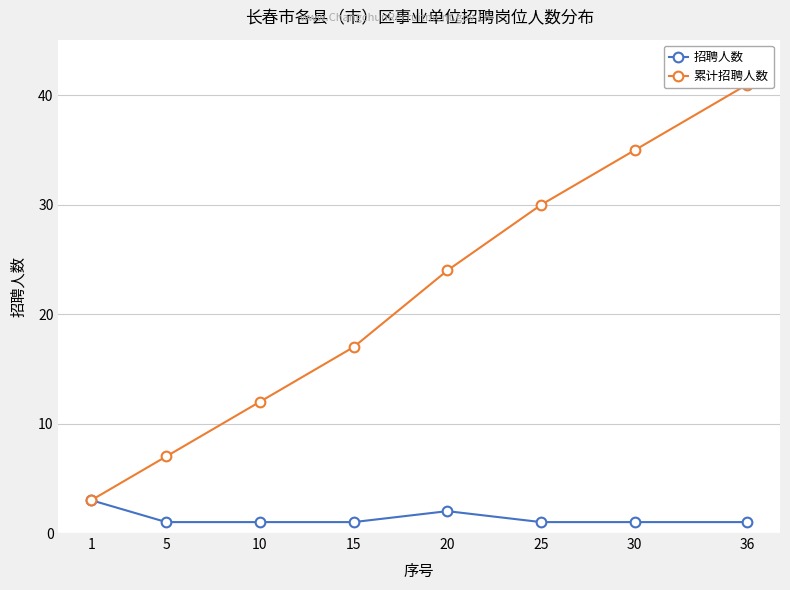

What are all the series names shown in the legend?

招聘人数, 累计招聘人数